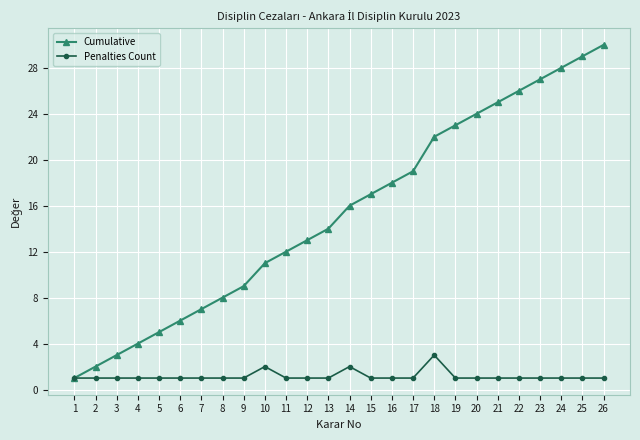

Which series has the widest spread of values?

Cumulative